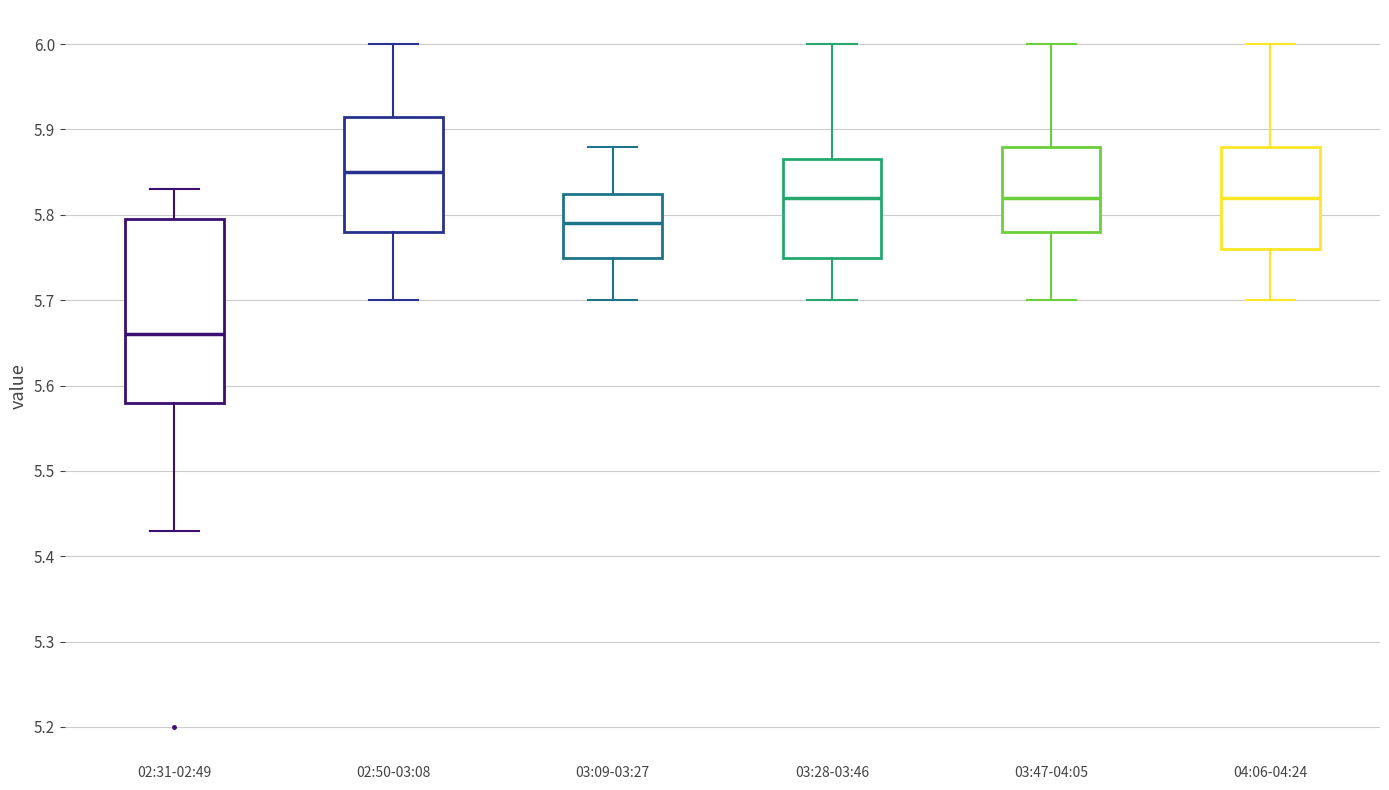

Where does the upper whisker of the box for 03:28-03:46 end on the y-axis? The values are not printed on the chart, so give them approximately, as read against the axis.

6.00